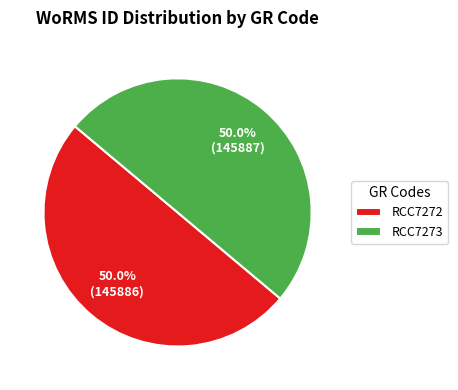

How many segments does this pie chart have?

2